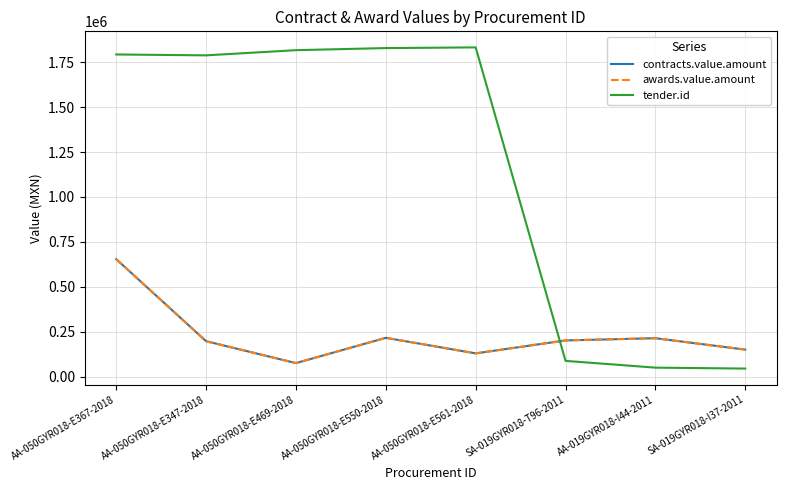

How many interior local peaks does the awards.value.amount series have?

2